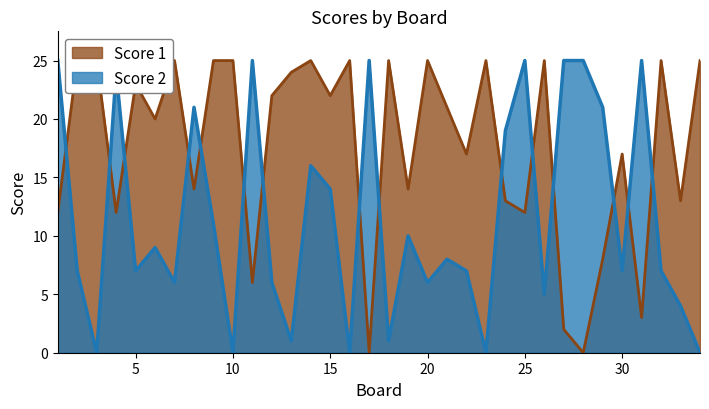

What is the difference between the Score 2 values at 5 and 20?

1